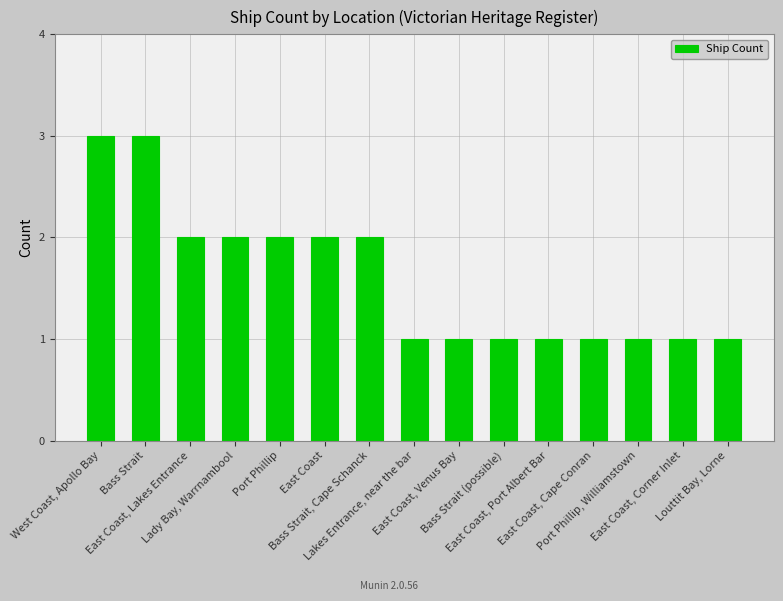

Reading right to left, what are all the values shown in this chart?

1	1	1	1	1	1	1	1	2	2	2	2	2	3	3